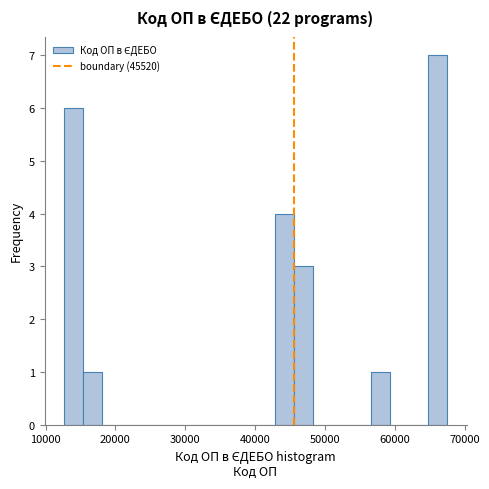

Read against the x-axis, roughly where is the centre of the tallest bar?

66000